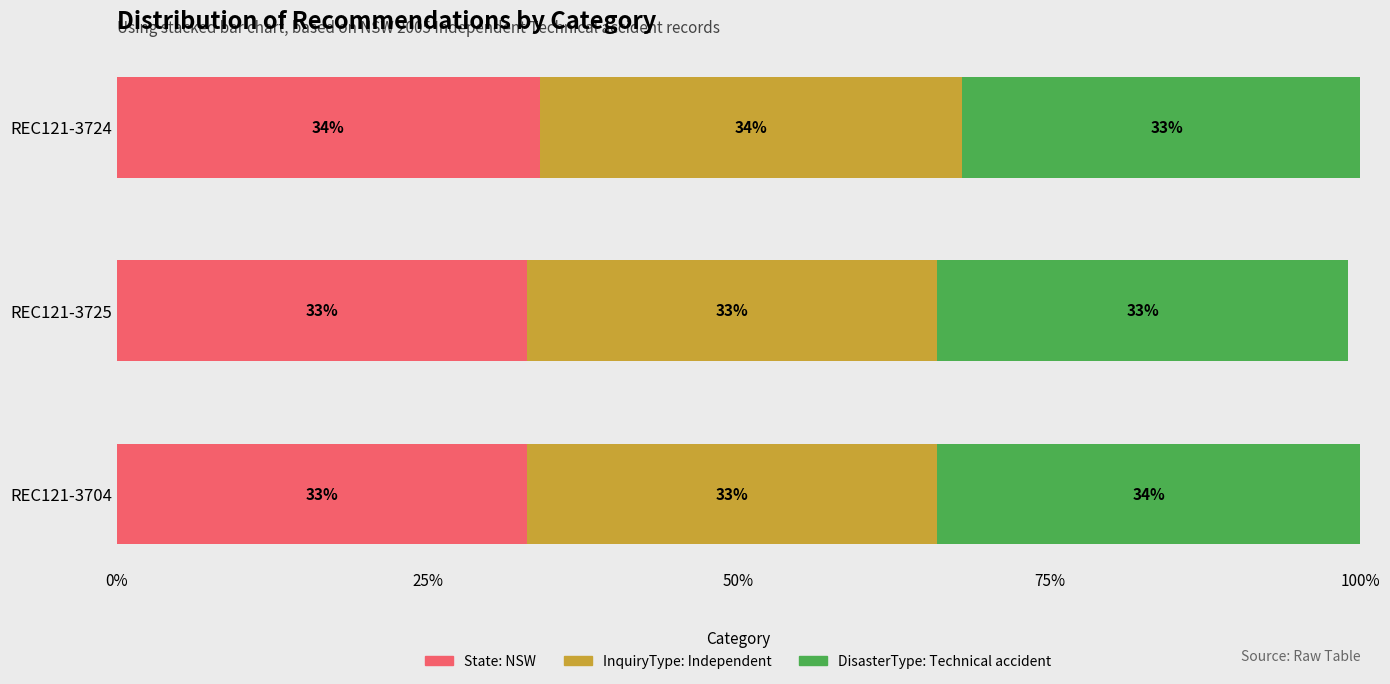

What are all the series names shown in the legend?

State: NSW, InquiryType: Independent, DisasterType: Technical accident